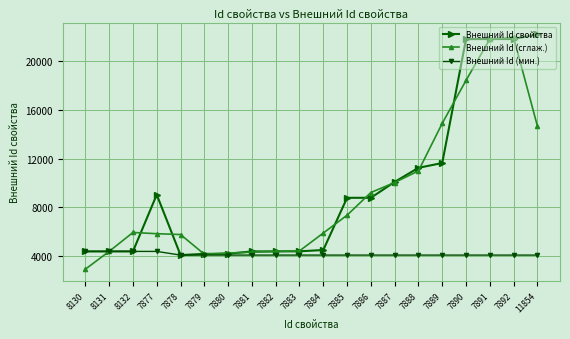

What position from the left is 7886?

13